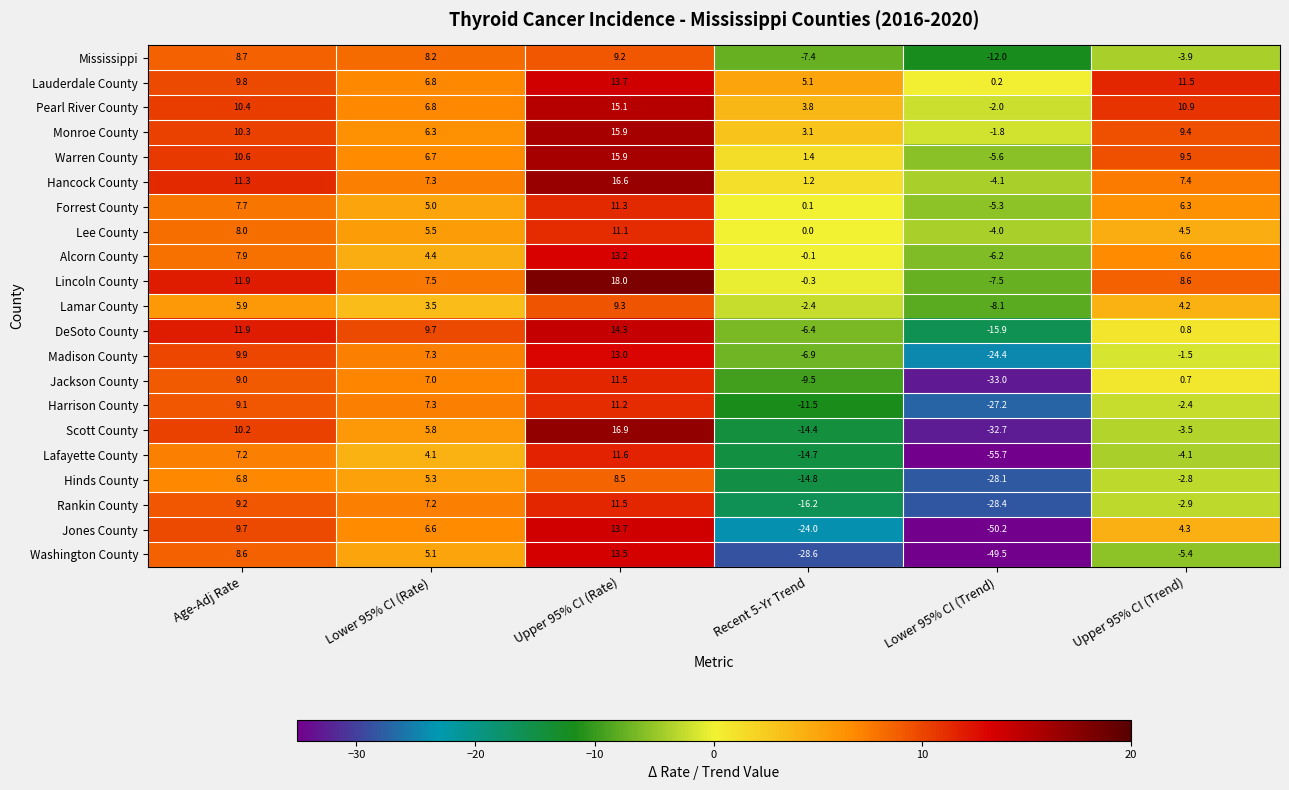

What is the maximum value shown in the chart?

18.0